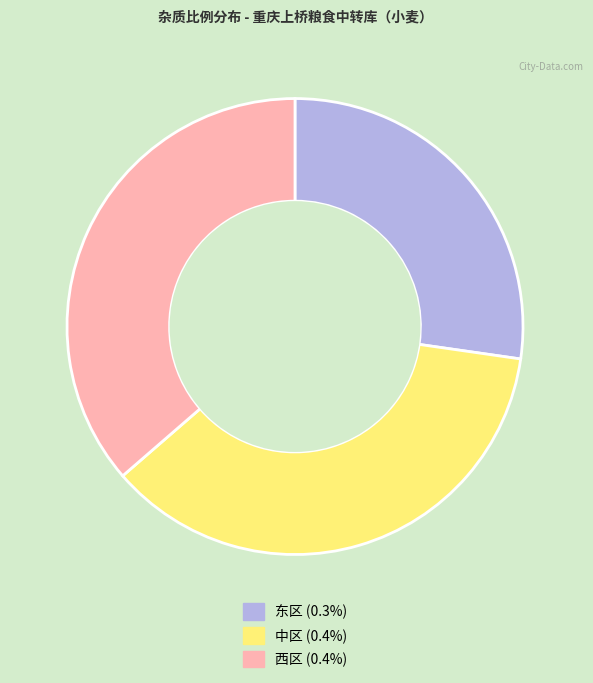

Is the sum of 东区 (0.3%) and 西区 (0.4%) greater than half?

Yes